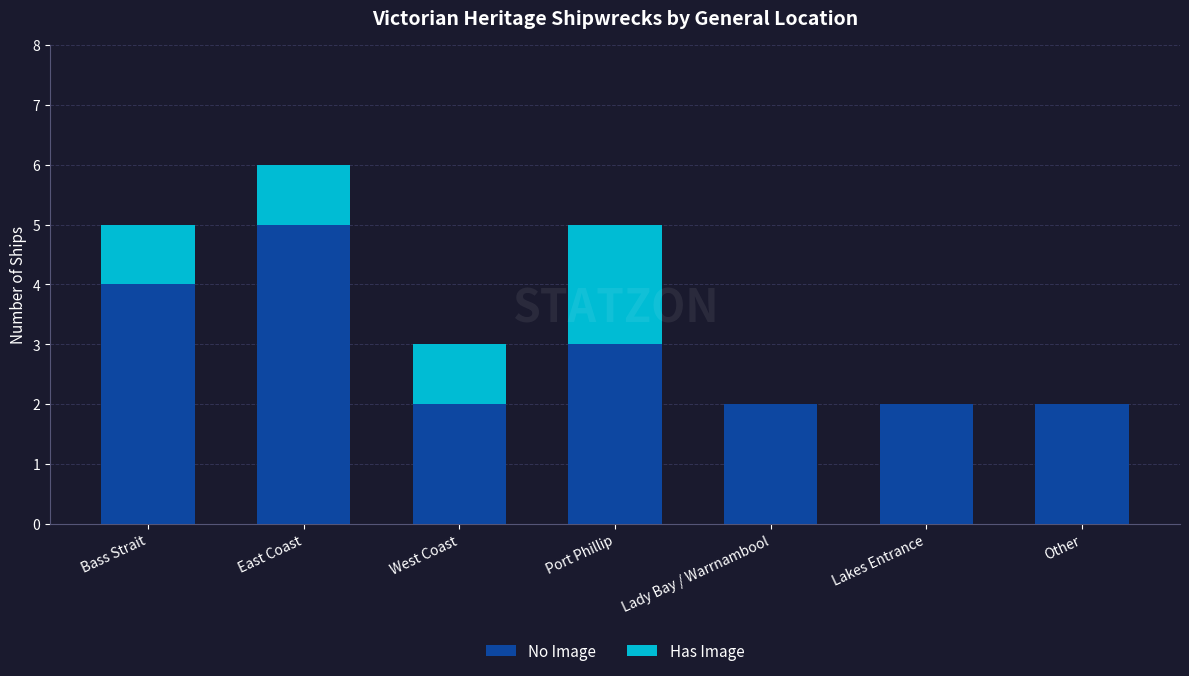

The value of No Image at Lakes Entrance is 2. True or false?

True